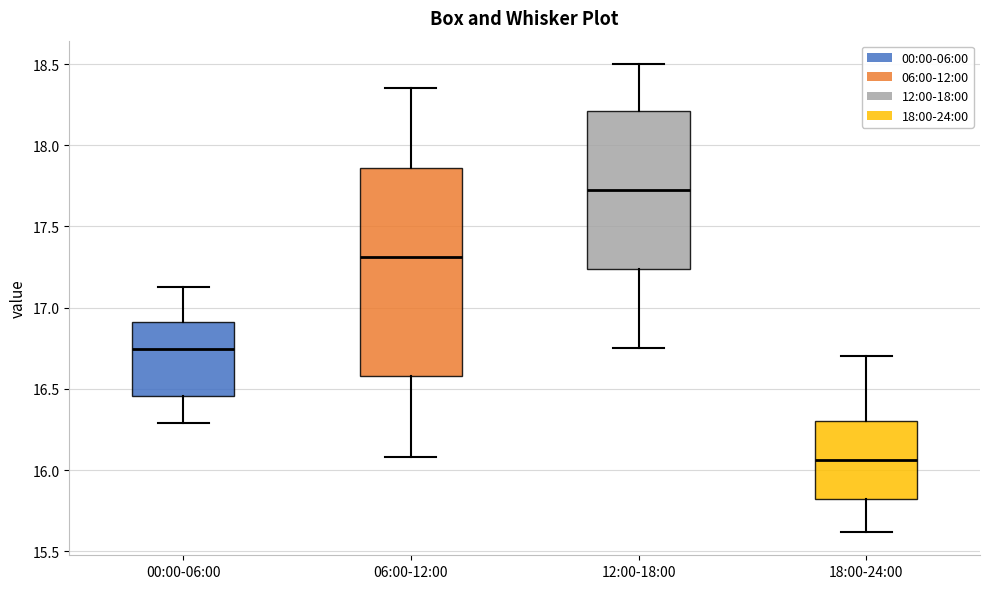

Reading left to right, transcribe this box plot: for each box, give where its median line is, the range the box spans, and where its two whiskers end, as read against the y-axis. The values are not printed on the chart, so give them approximately, as read against the axis.

00:00-06:00: median 16.75, box 16.45 to 16.90, whiskers 16.30 to 17.15
06:00-12:00: median 17.30, box 16.60 to 17.85, whiskers 16.10 to 18.35
12:00-18:00: median 17.75, box 17.25 to 18.20, whiskers 16.75 to 18.50
18:00-24:00: median 16.05, box 15.80 to 16.30, whiskers 15.60 to 16.70